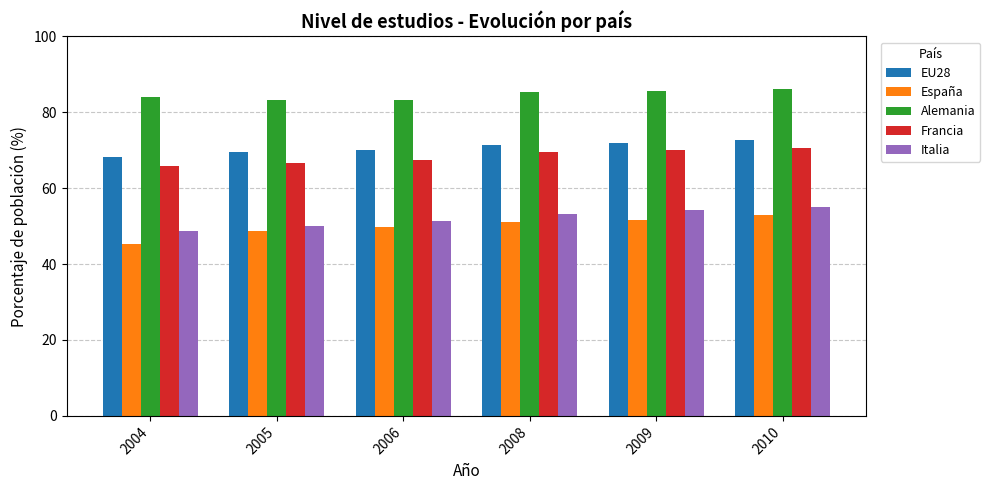

The Italia series shows 33.3 at 2005. True or false?

False